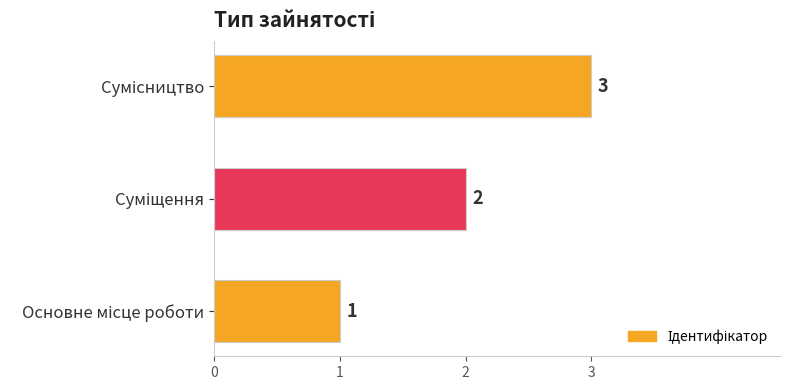

What is the sum of all values?

6